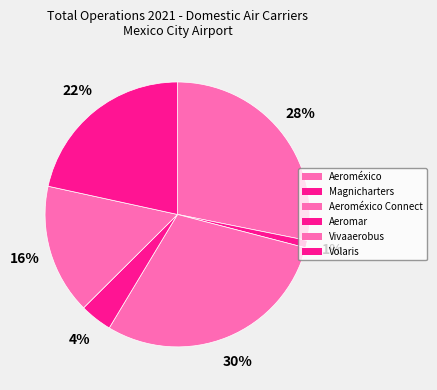

Does Aeromar represent more than half of the total?

No